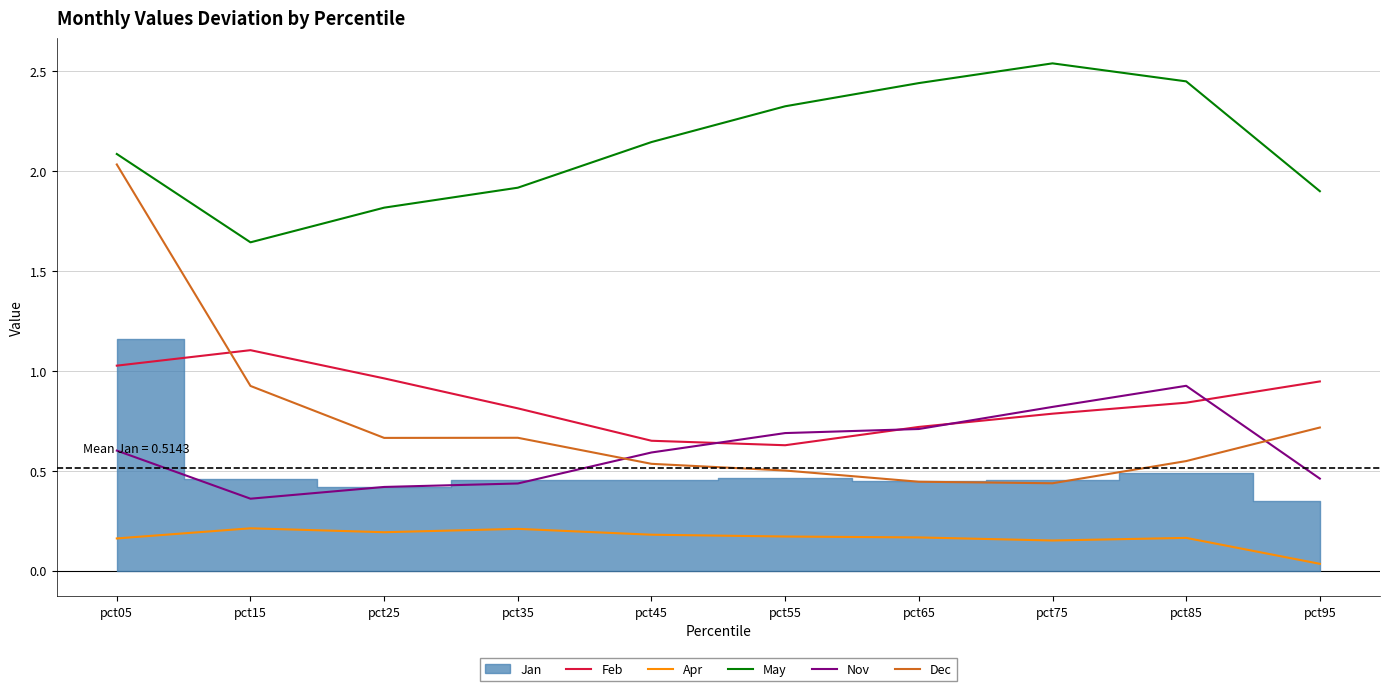

How many times do Nov and Dec cross each other?

2